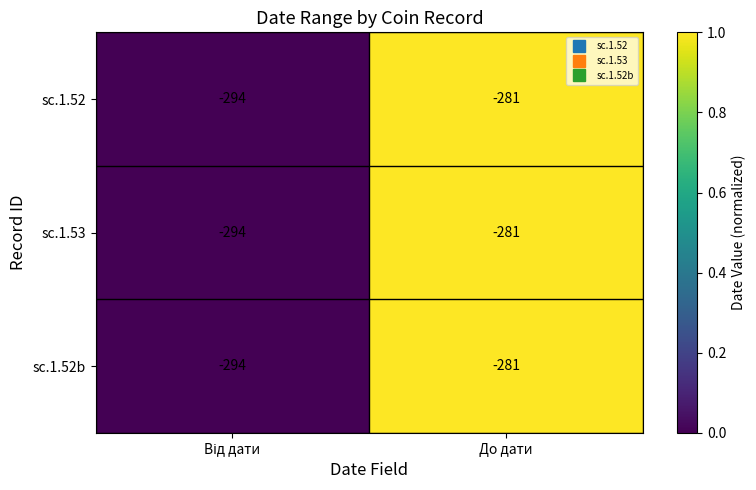

At which category is the sum across all series the highest?

До дати